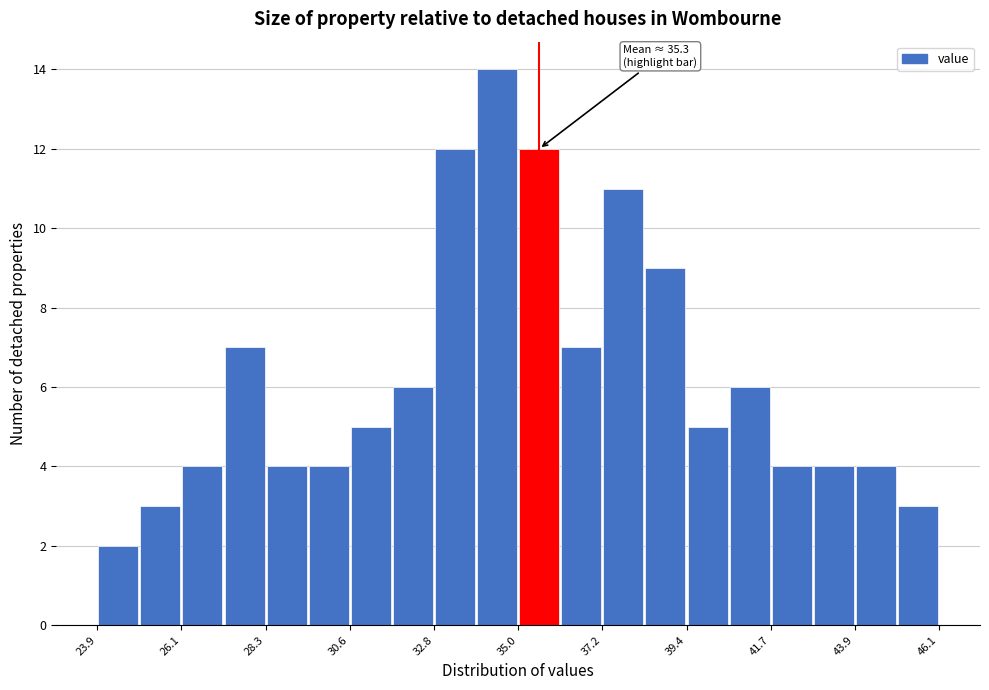

Read against the x-axis, roughly where is the centre of the tallest bar?

34.5